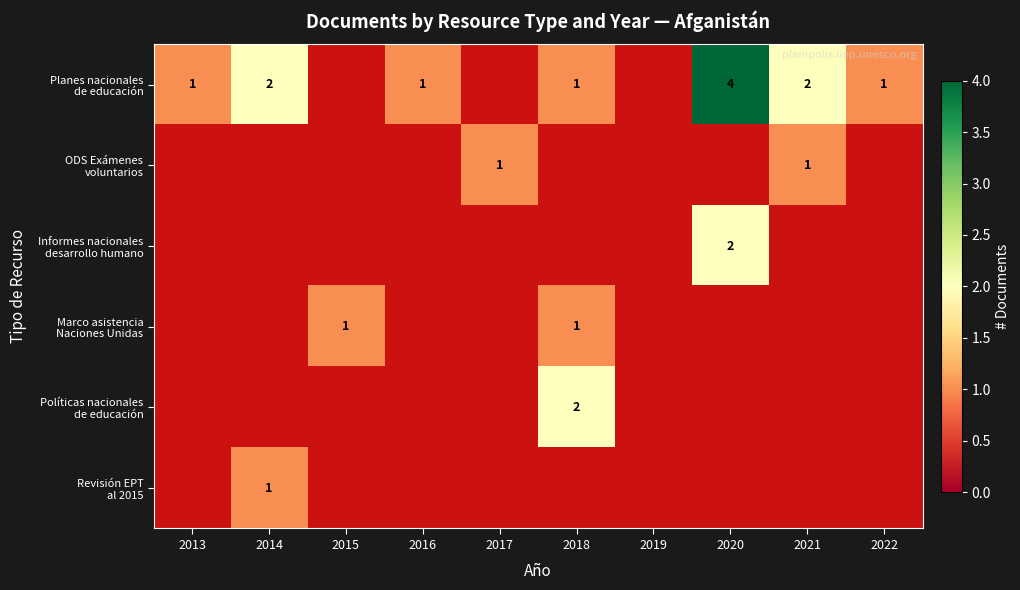

At how many categories does at least one series exceed 3?

1